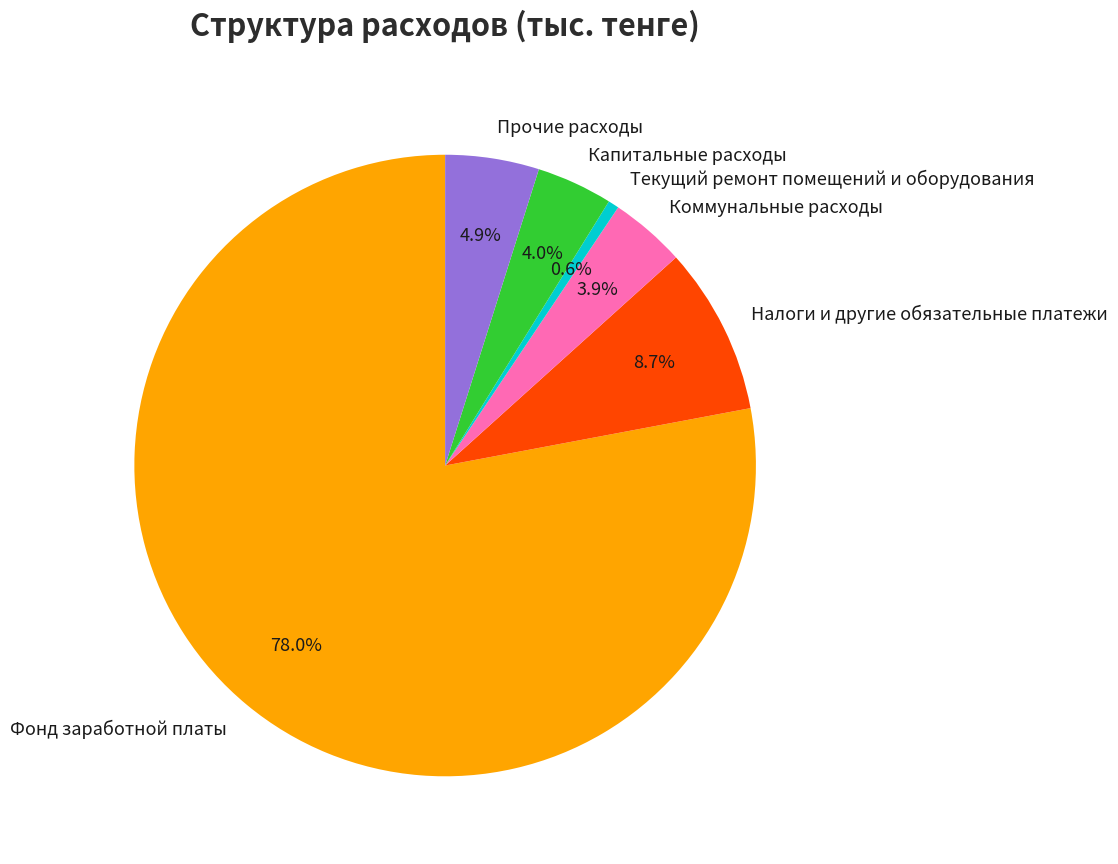

To the nearest percent, what is the difference between the largest and smallest slice percentages?

77%